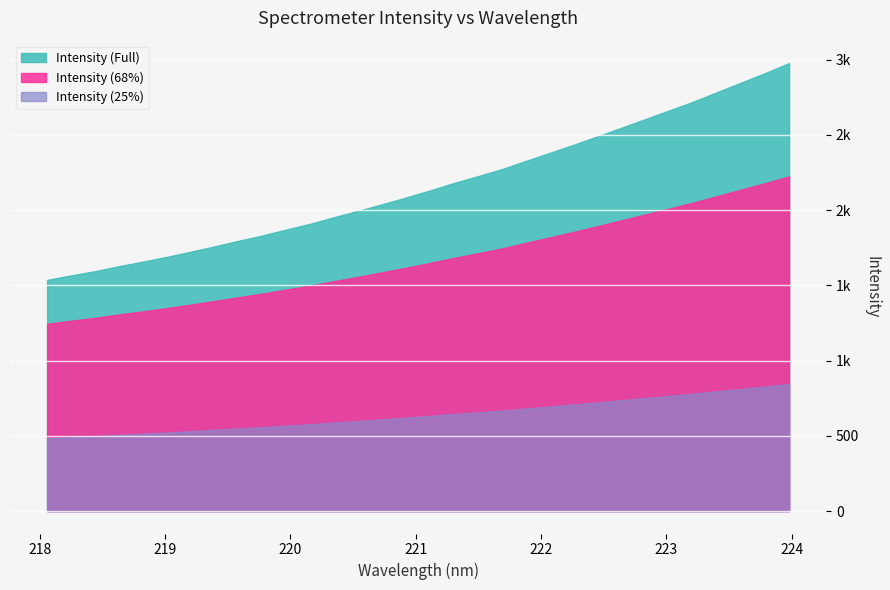

What is the label of the 14th point from the left?

220.5444